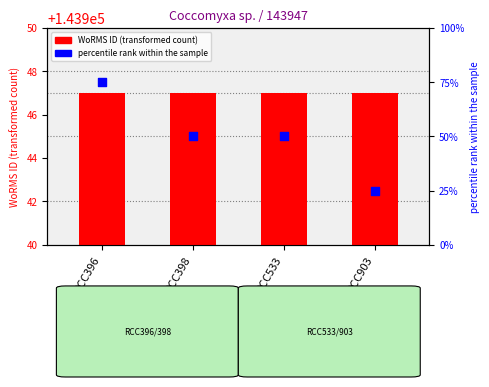

What are all the series names shown in the legend?

WoRMS ID (transformed count), percentile rank within the sample